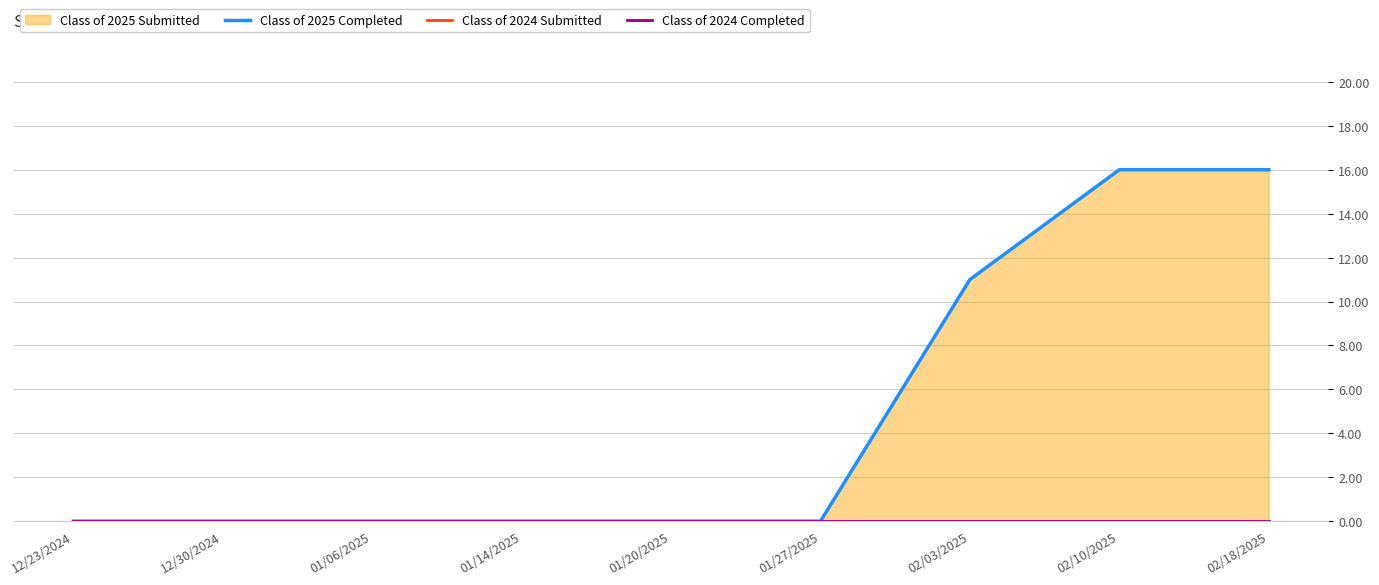

What is the spread (max minus min) of values at 02/10/2025?

16